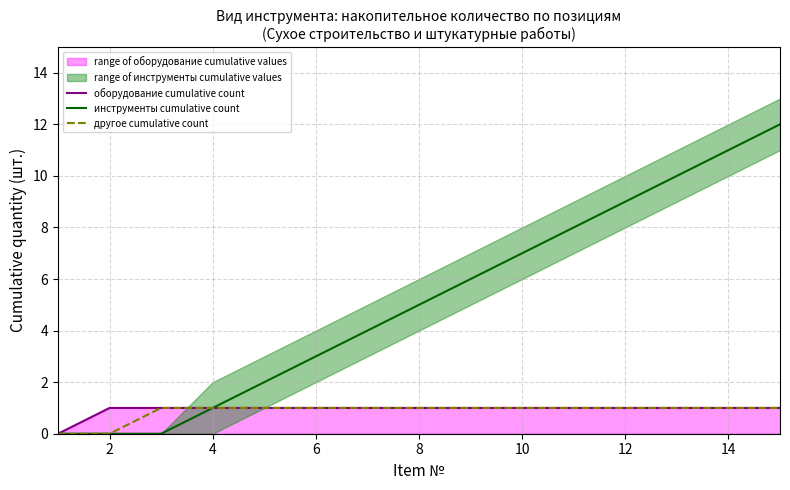

What is the difference between the second highest and second lowest values in the другое cumulative count series?

1